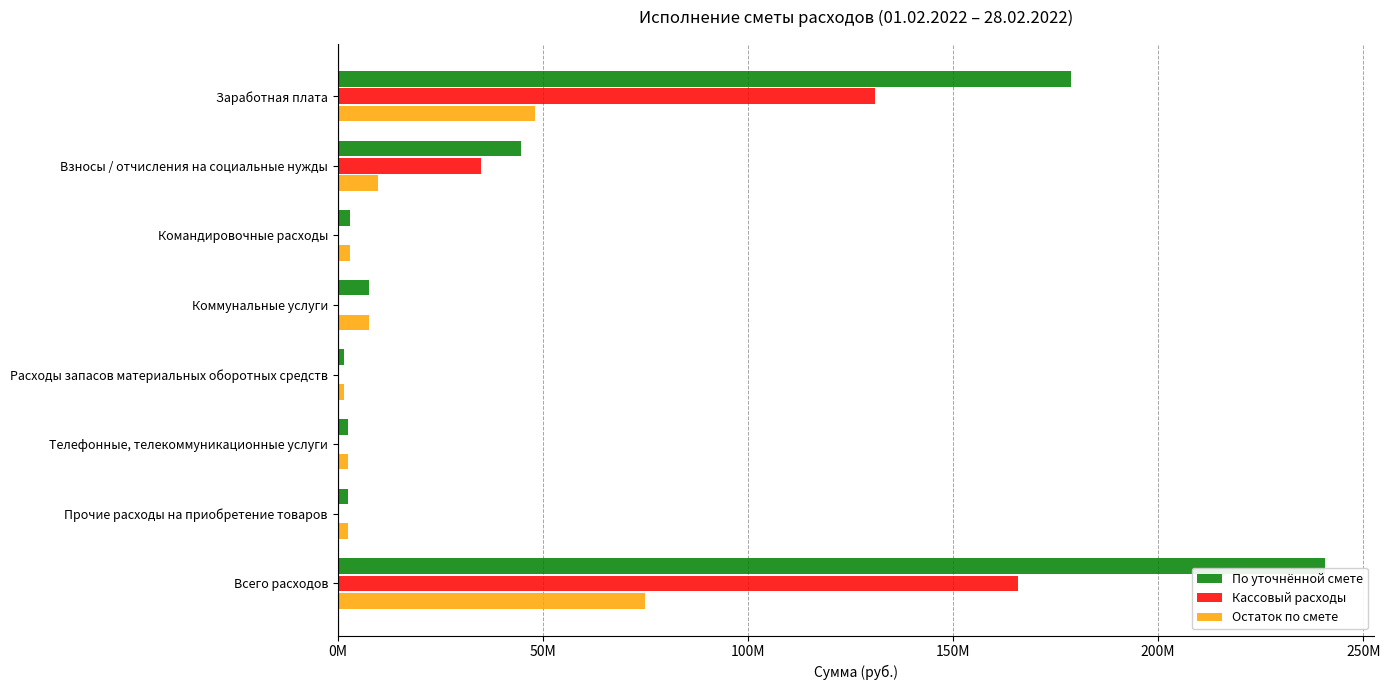

Rank the series by their average value, from lowest to highest.

Остаток по смете, Кассовый расходы, По уточнённой смете